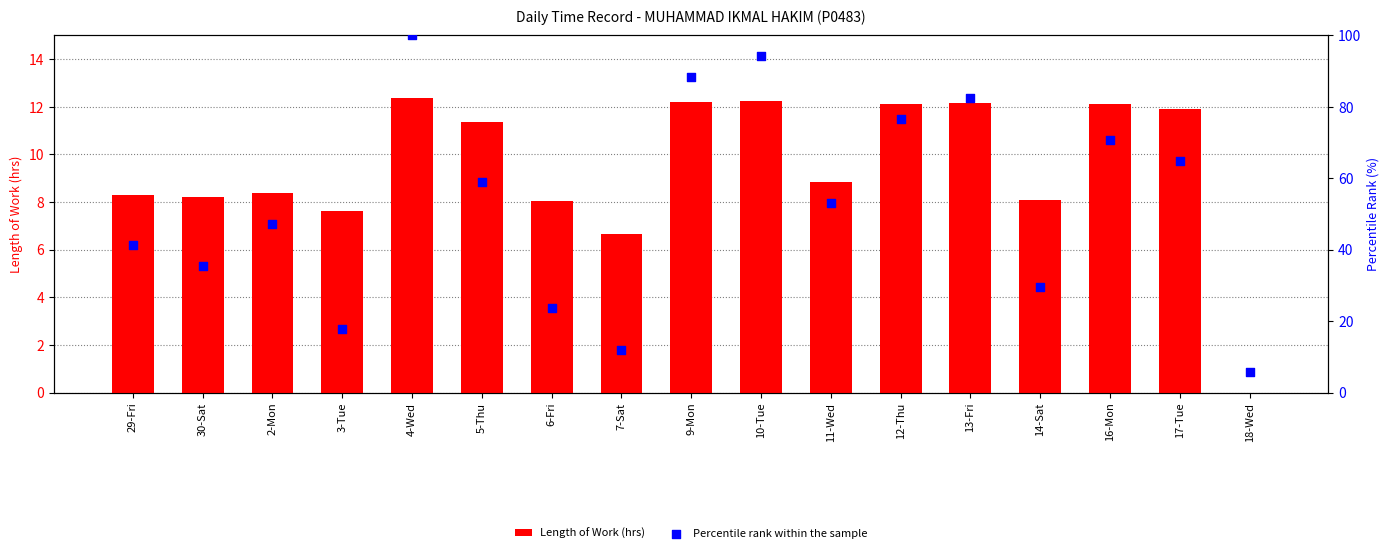

What are all the series names shown in the legend?

Length of Work (hrs), Percentile rank within the sample